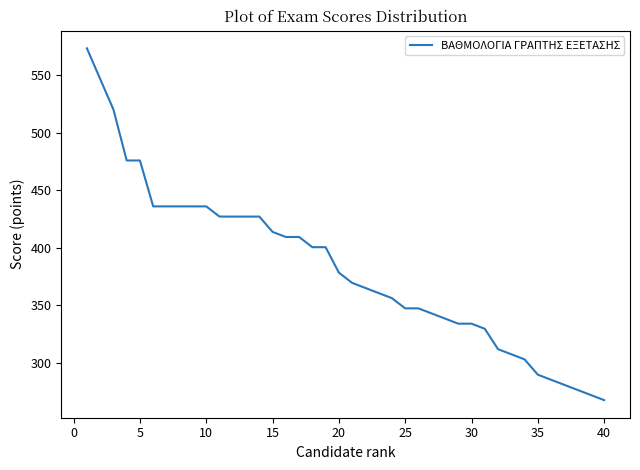

Does the chart have visible grid lines?

No